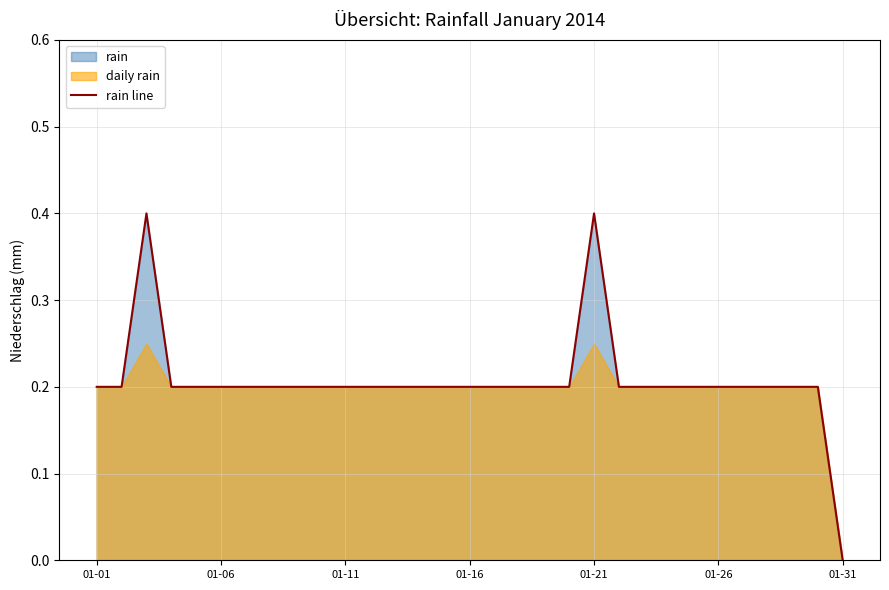

Which category has the lowest value in the rain line series?

01-31